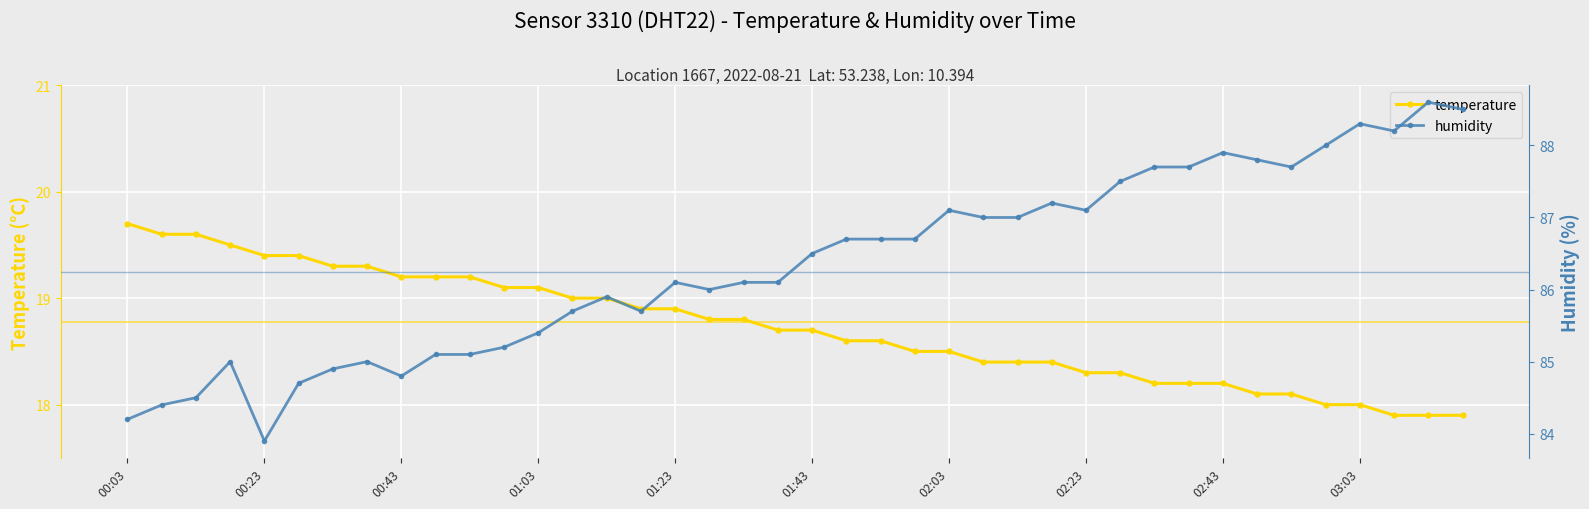

How many interior local peaks does the humidity series have?

9